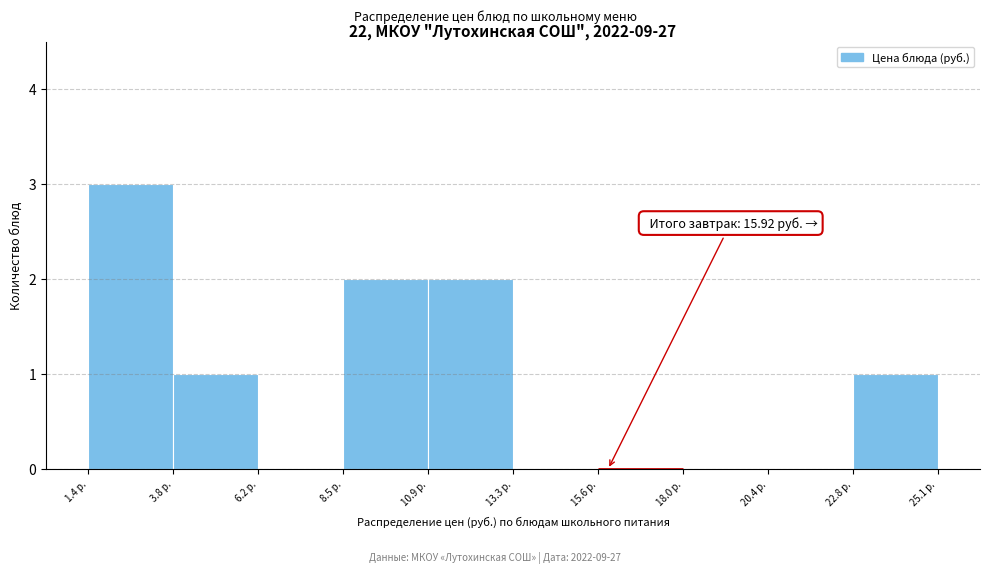

Which range on the x-axis has the tallest bar?

1.5 to 4.0